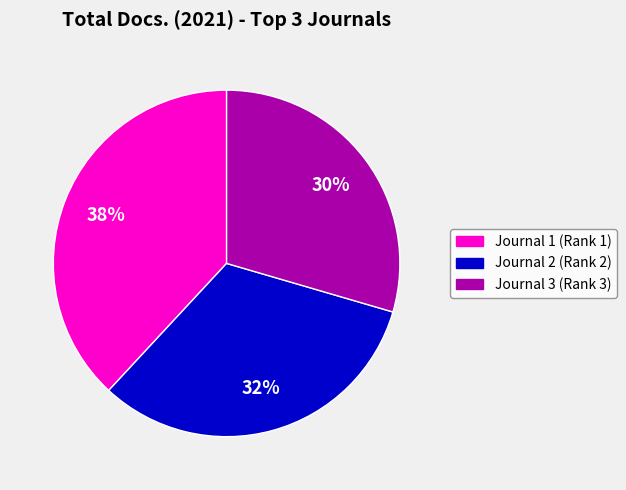

The Journal 1 (Rank 1) slice represents 38% of the pie. True or false?

True